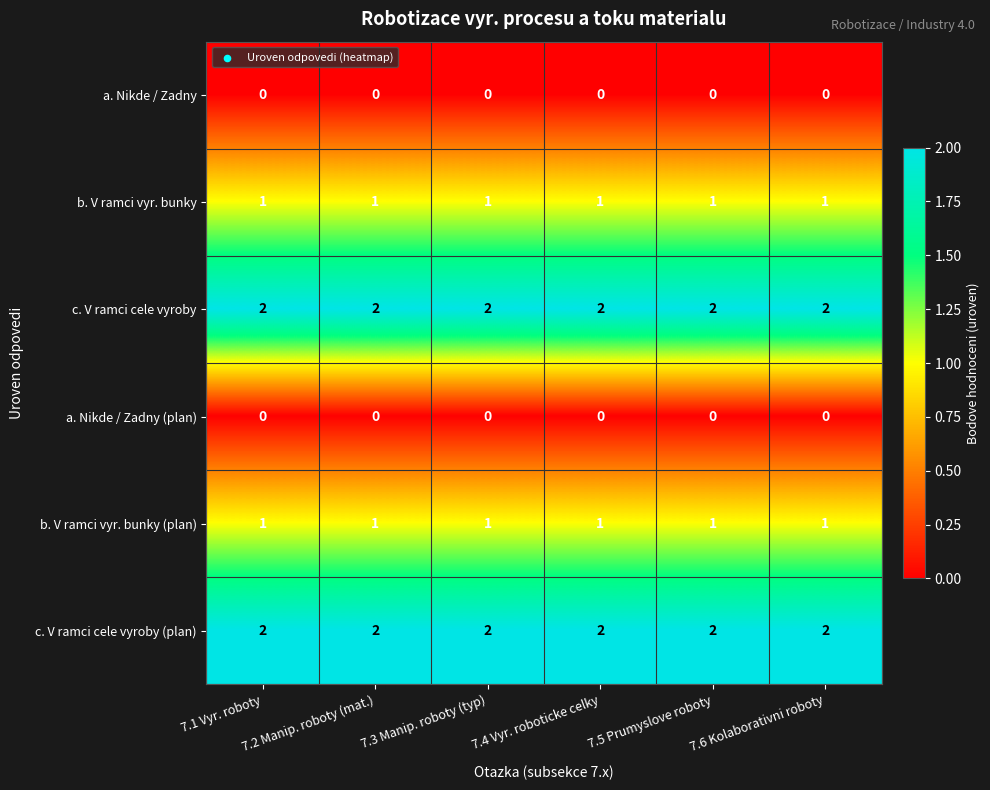

What is the total value across all series at 7.6 Kolaborativni roboty?

6